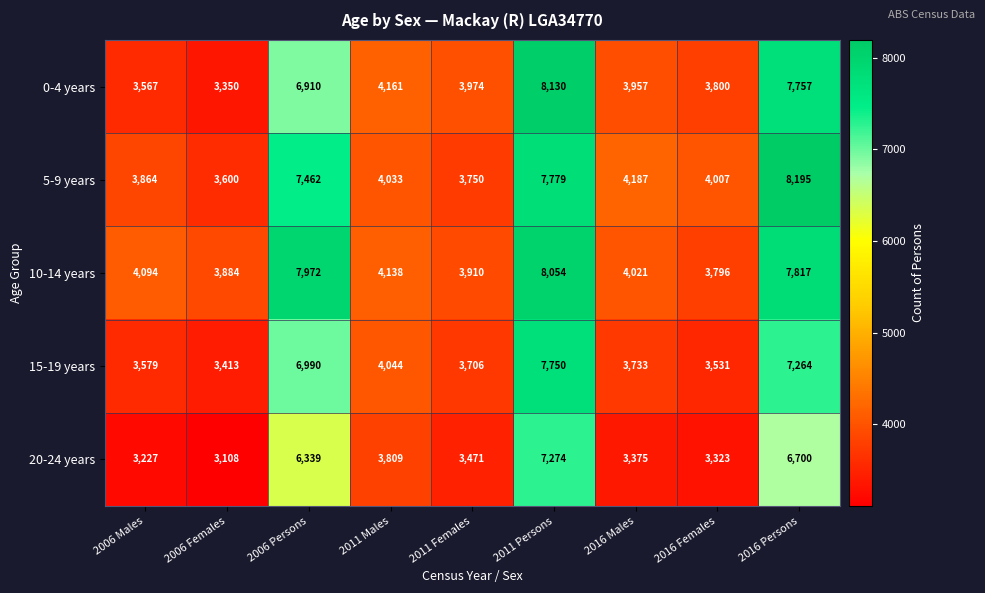

At how many categories does at least one series exceed 4299?

3